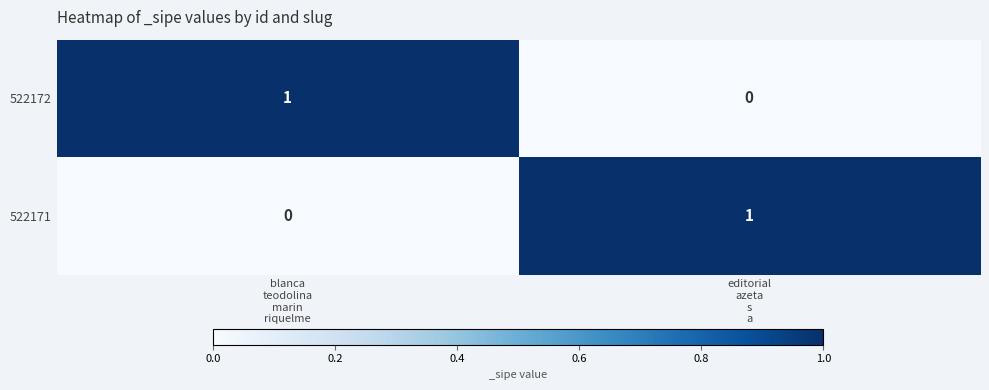

How many series are shown in this chart?

2